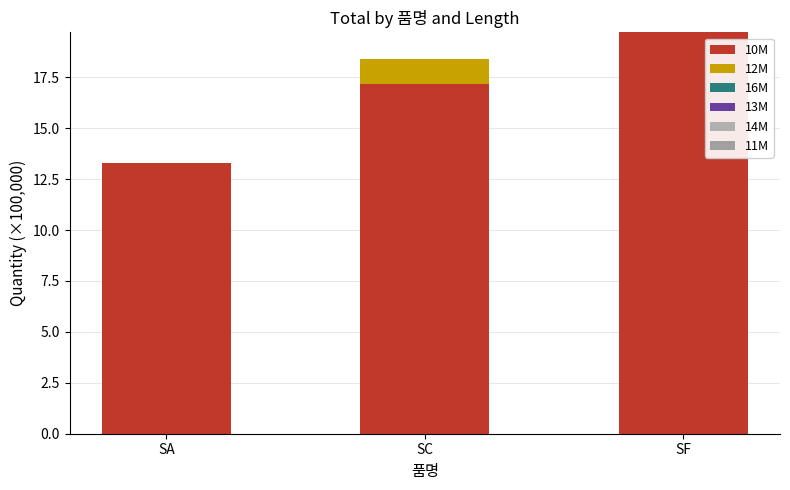

What is the total value across all series at SC?

18.4